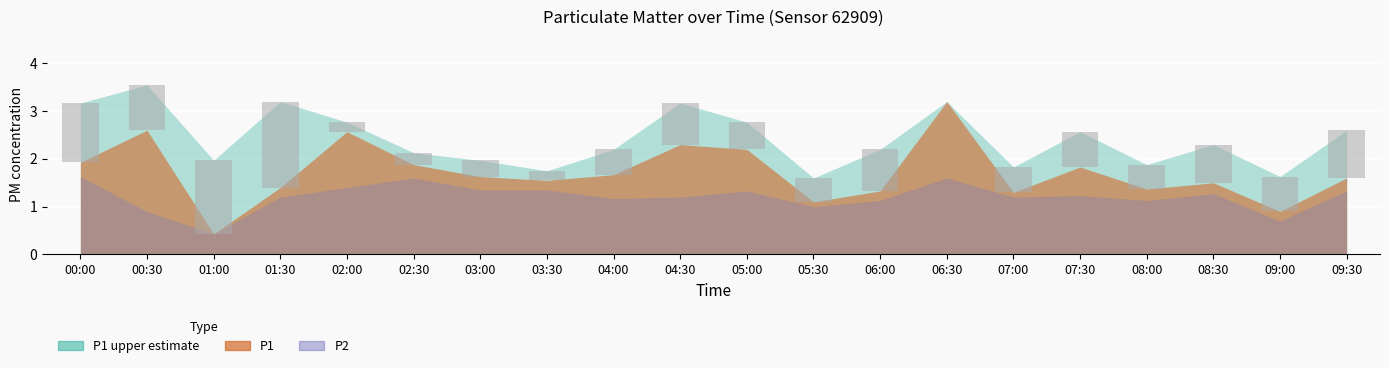

How many groups of bars are there?

20